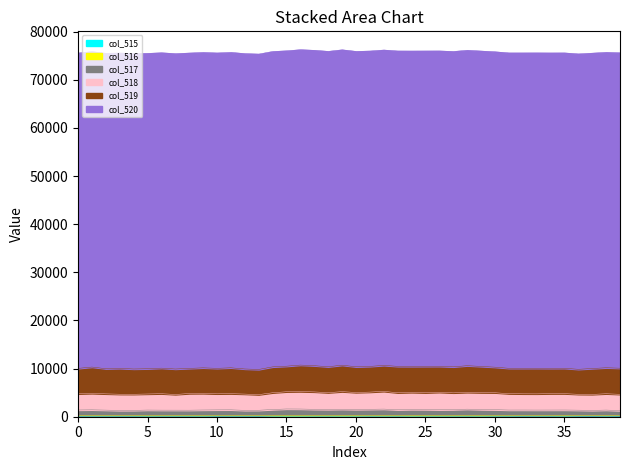

What is the difference between the second highest and minimum values in the col_518 series?

405